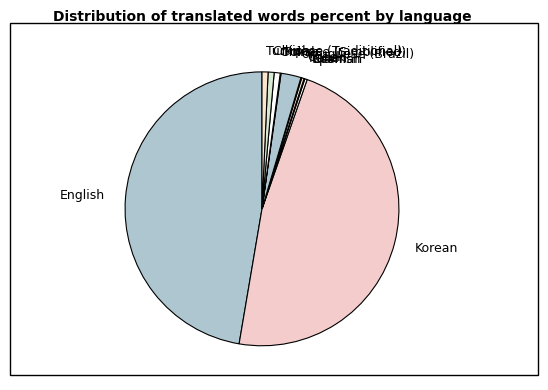

Does any single category account for the majority?

No